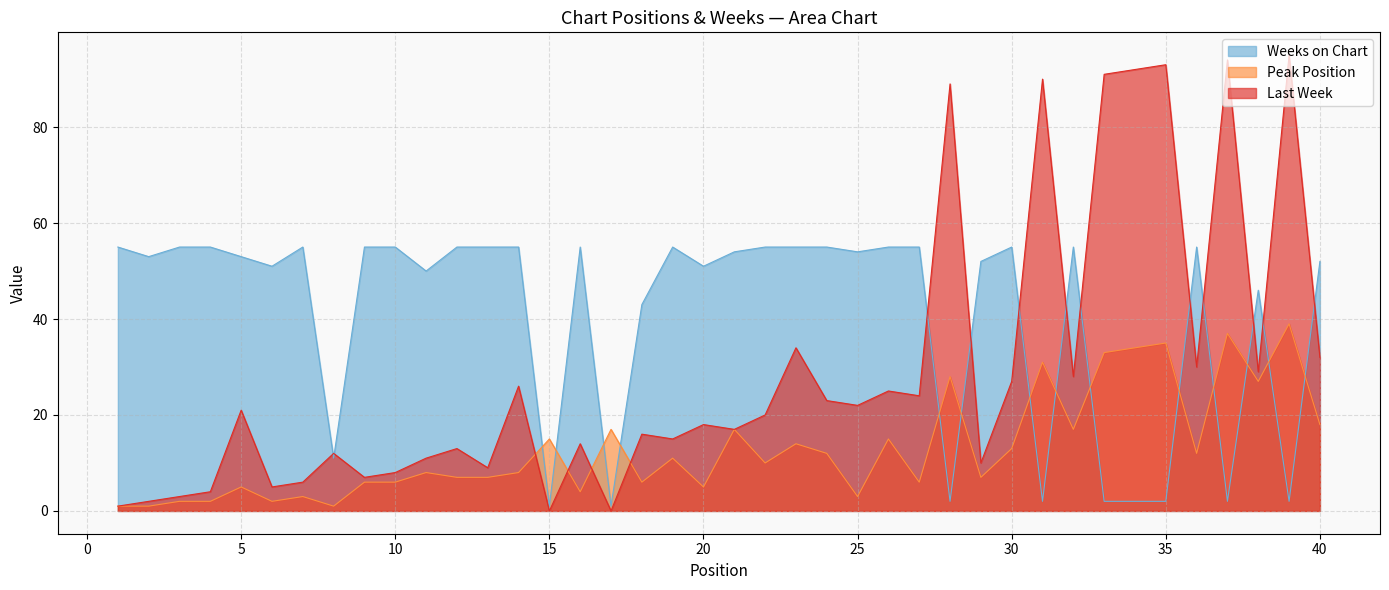

How many values in Last Week are above zero?

38